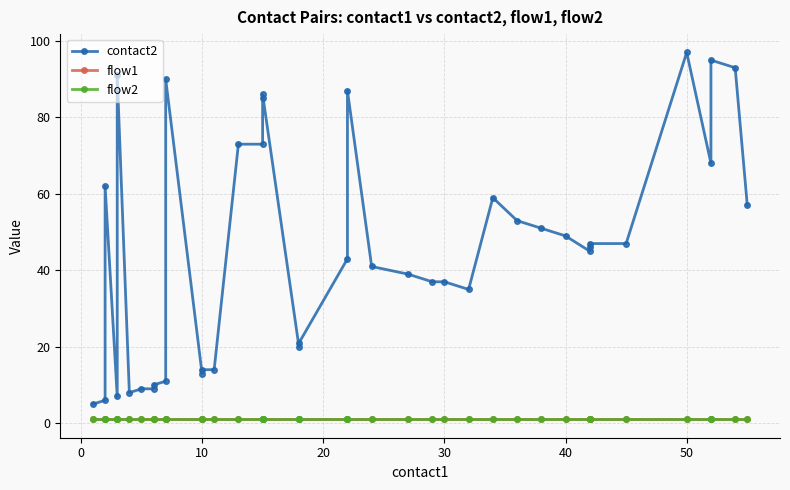

Rank the series by their maximum value, from lowest to highest.

flow1, flow2, contact2